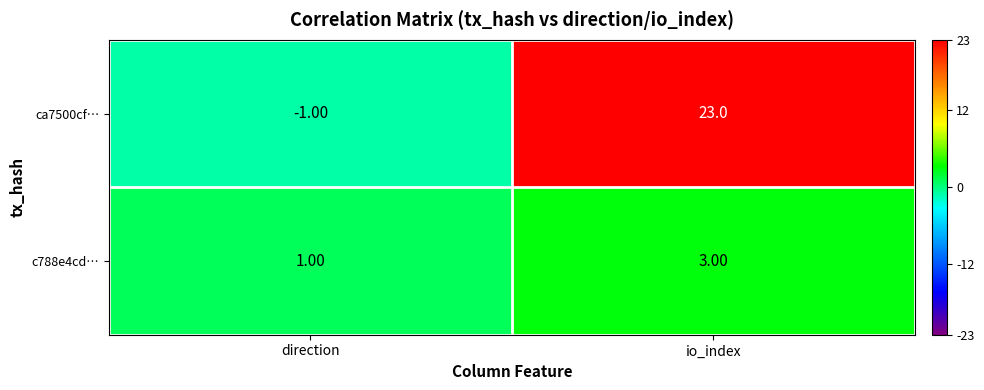

What is the greatest value displayed?

23